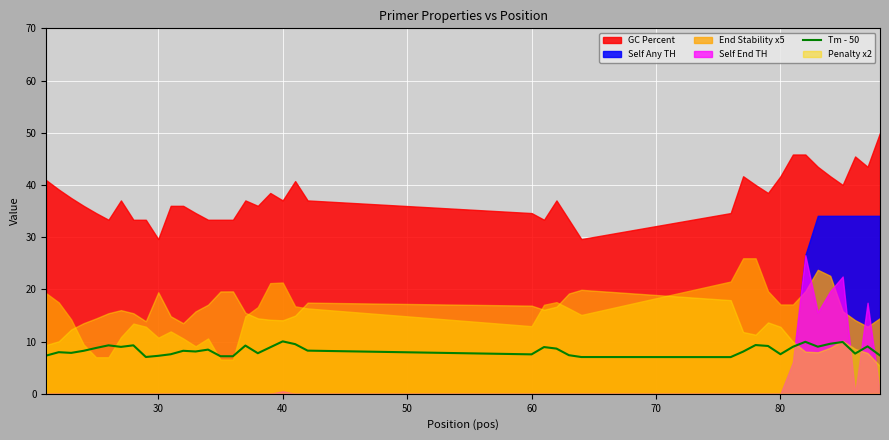

Reading left to right, what are all the values shown in this chart?

7.3	8.0	7.8	8.2	8.8	9.3	9.0	9.3	7.1	7.3	7.6	8.2	8.1	8.5	7.2	7.2	9.2	7.8	8.9	10.0	9.5	8.3	7.6	9.0	8.7	7.4	7.0	7.0	8.1	9.3	9.2	7.6	9.0	10.0	9.0	9.6	9.9	7.7	9.1	7.3